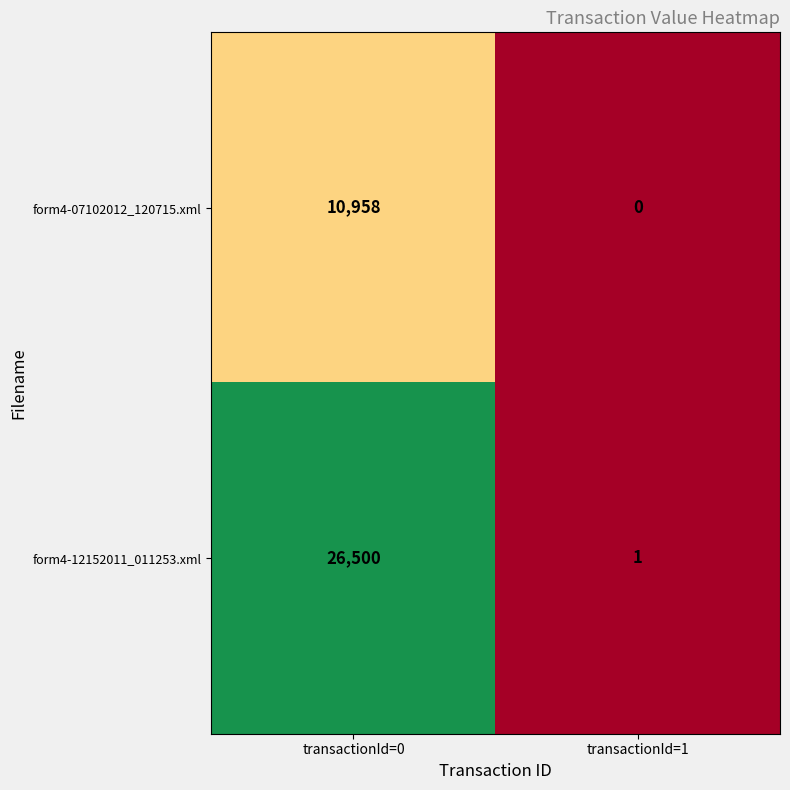

Where is form4-07102012_120715.xml nearest to the value 5479?

transactionId=0